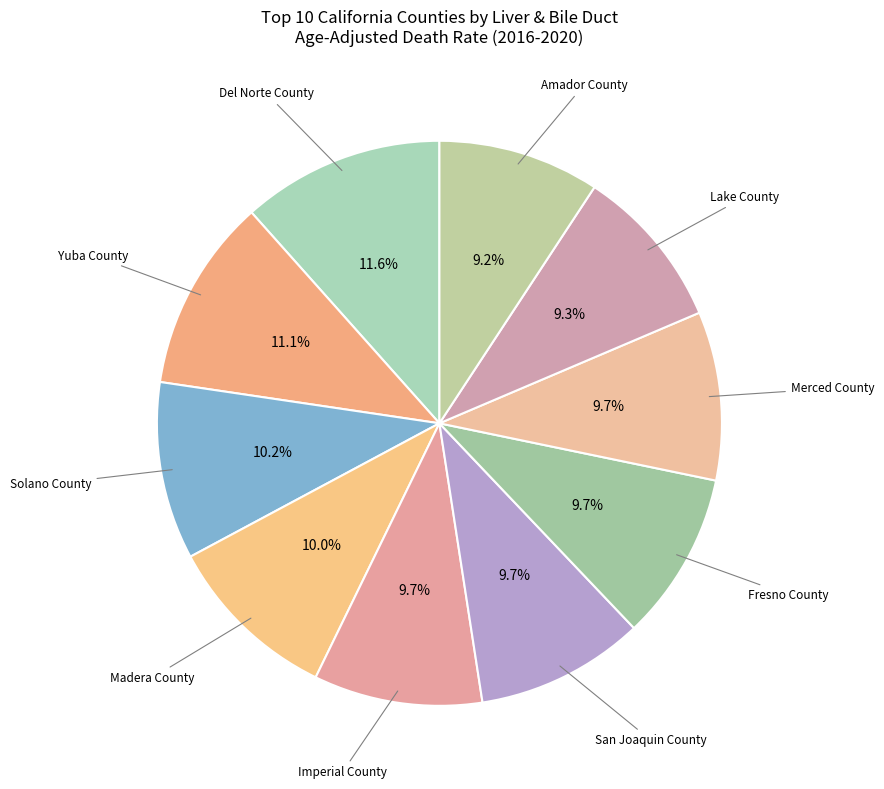

What is the smallest slice in the pie chart?

Amador County